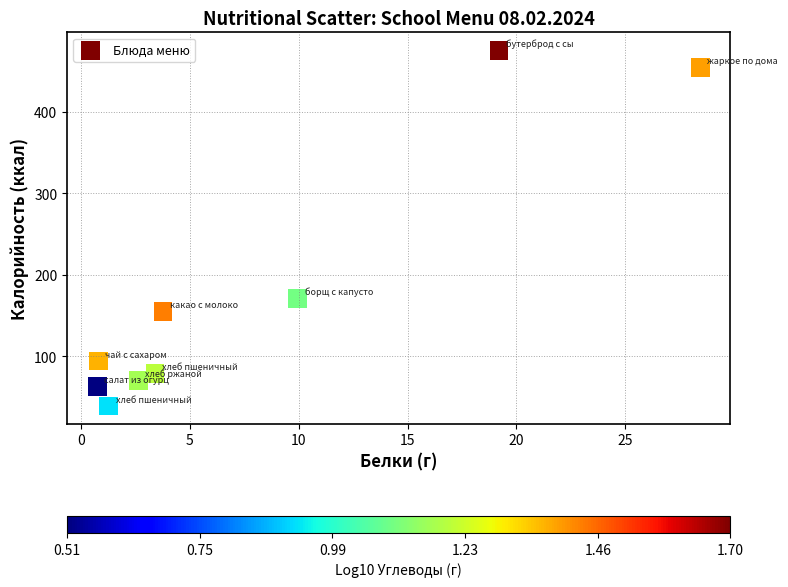

What is the range of Y values (max minus min)?

437